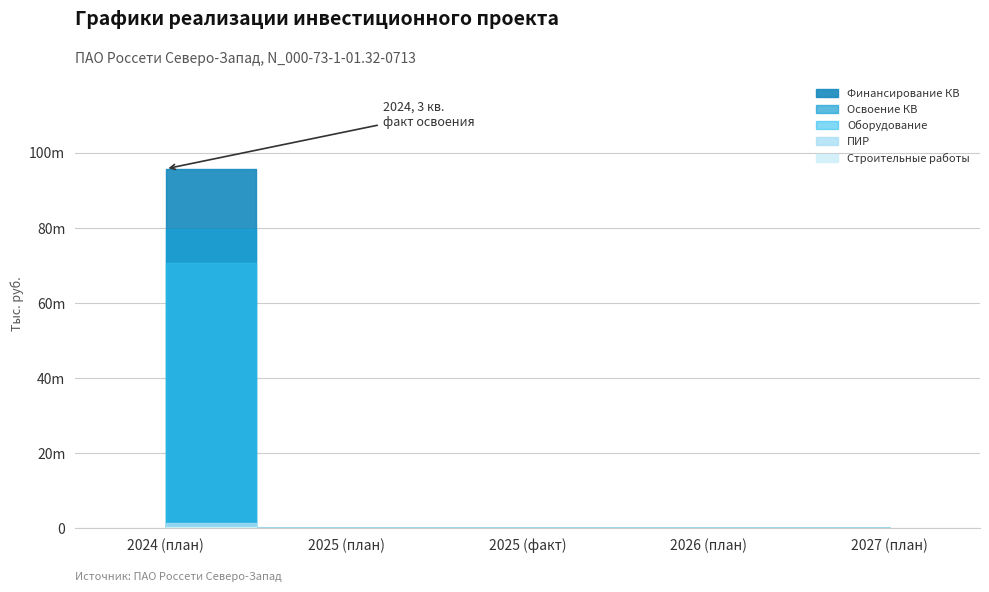

Is it true that Финансирование equals -52309058 at 2026 (план)?

False